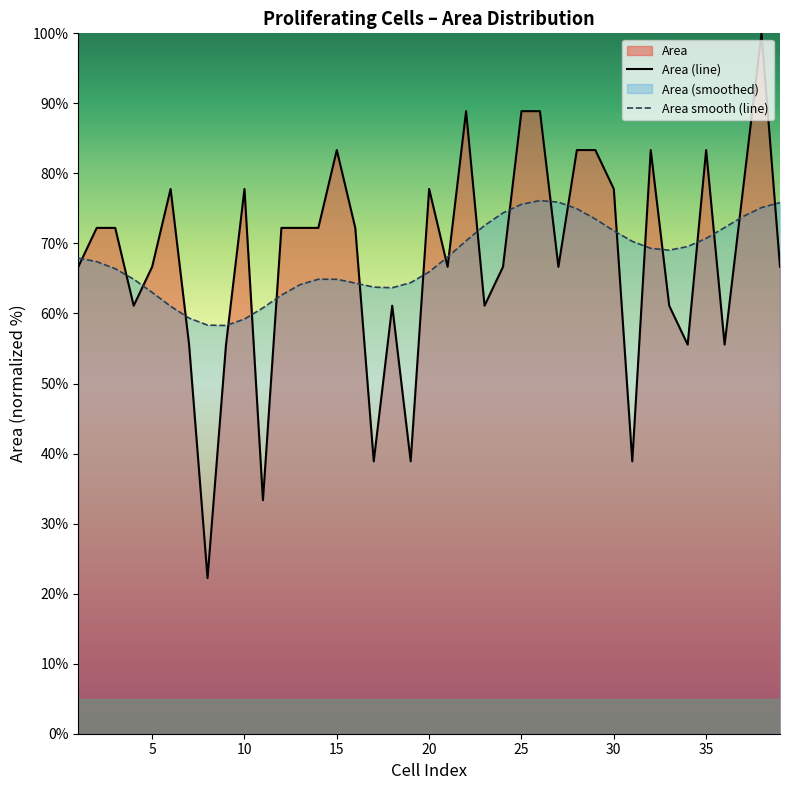

Which series has the widest spread of values?

Area (line)